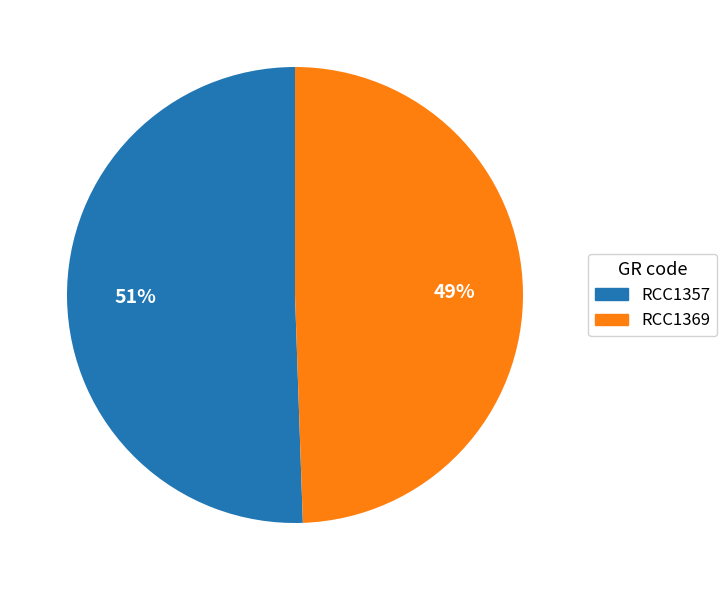

Between RCC1357 and RCC1369, which is larger?

RCC1357